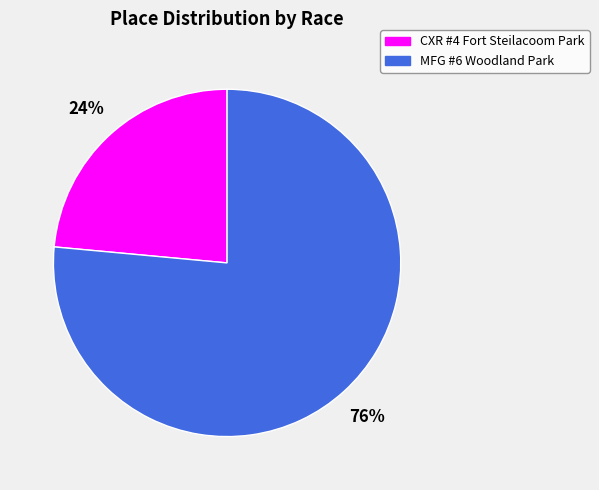

How many slices are in this pie chart?

2